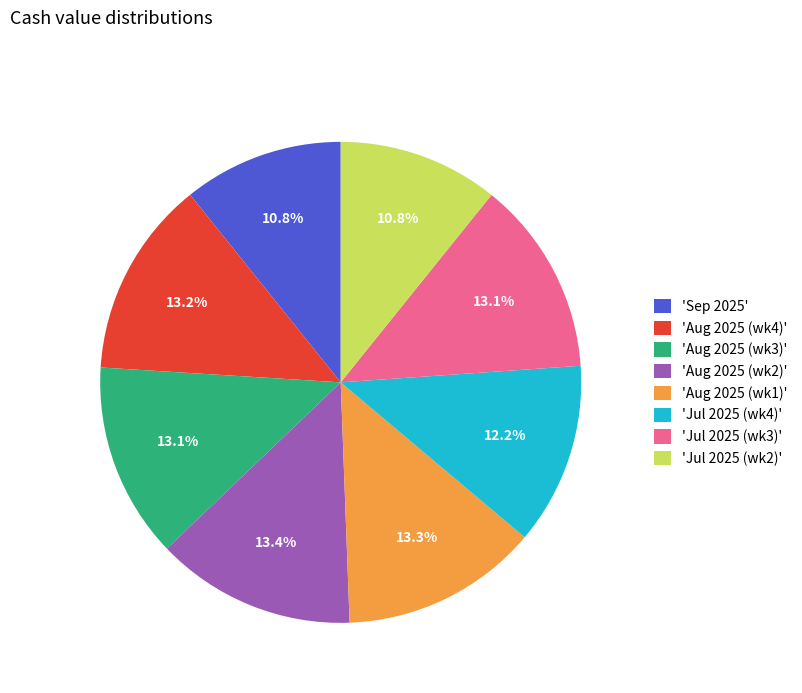

Does any single category account for the majority?

No